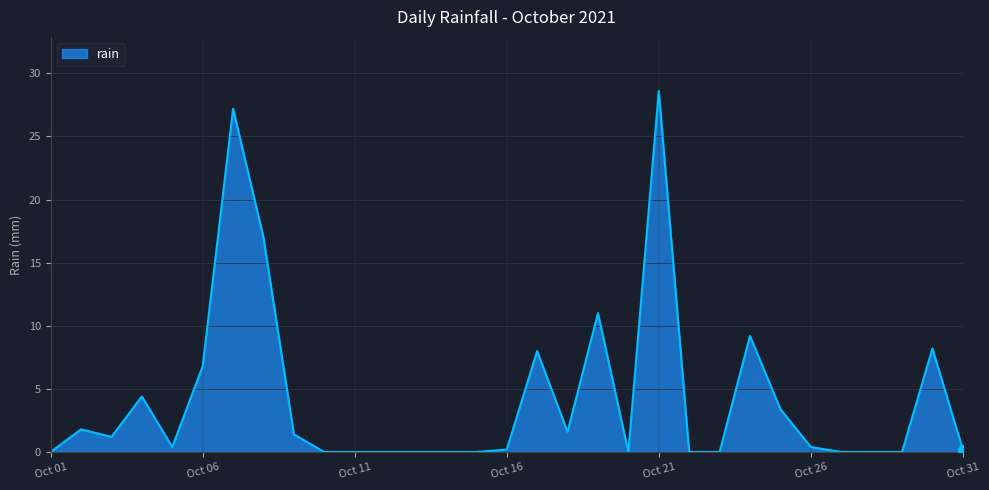

What is the maximum value shown in the chart?

28.6